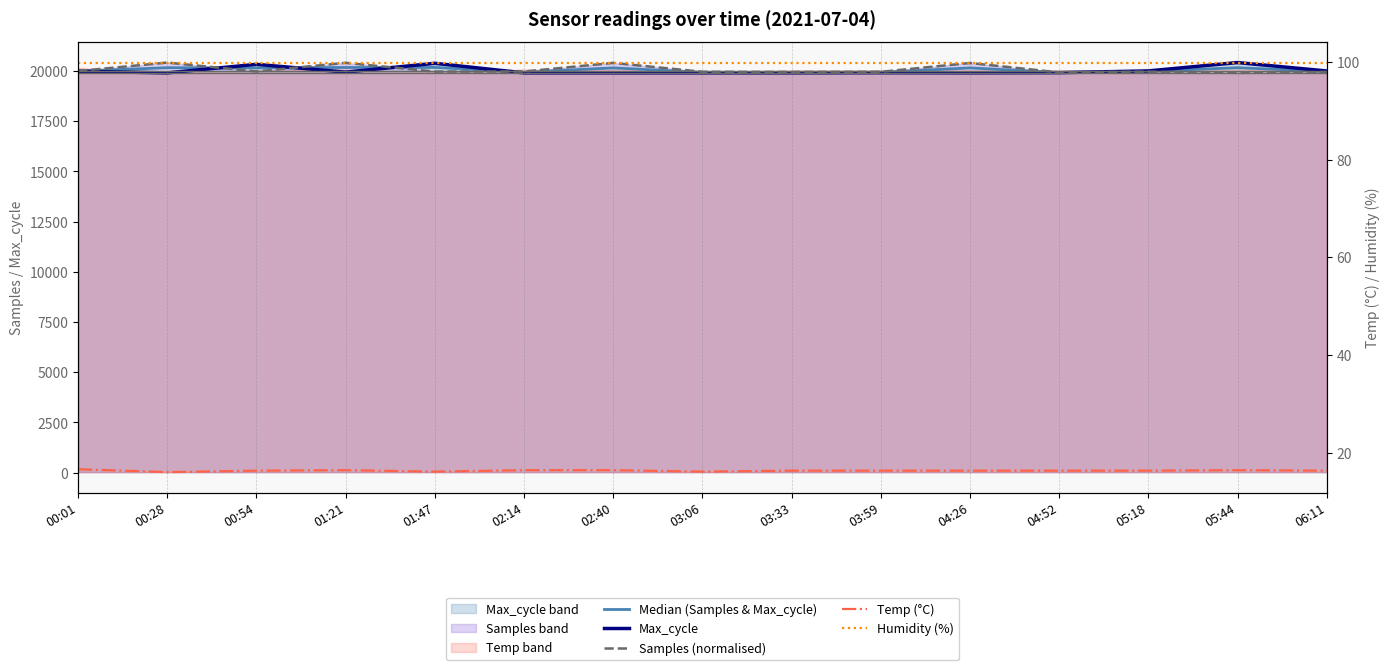

At which category is the sum across all series the highest?

01:47